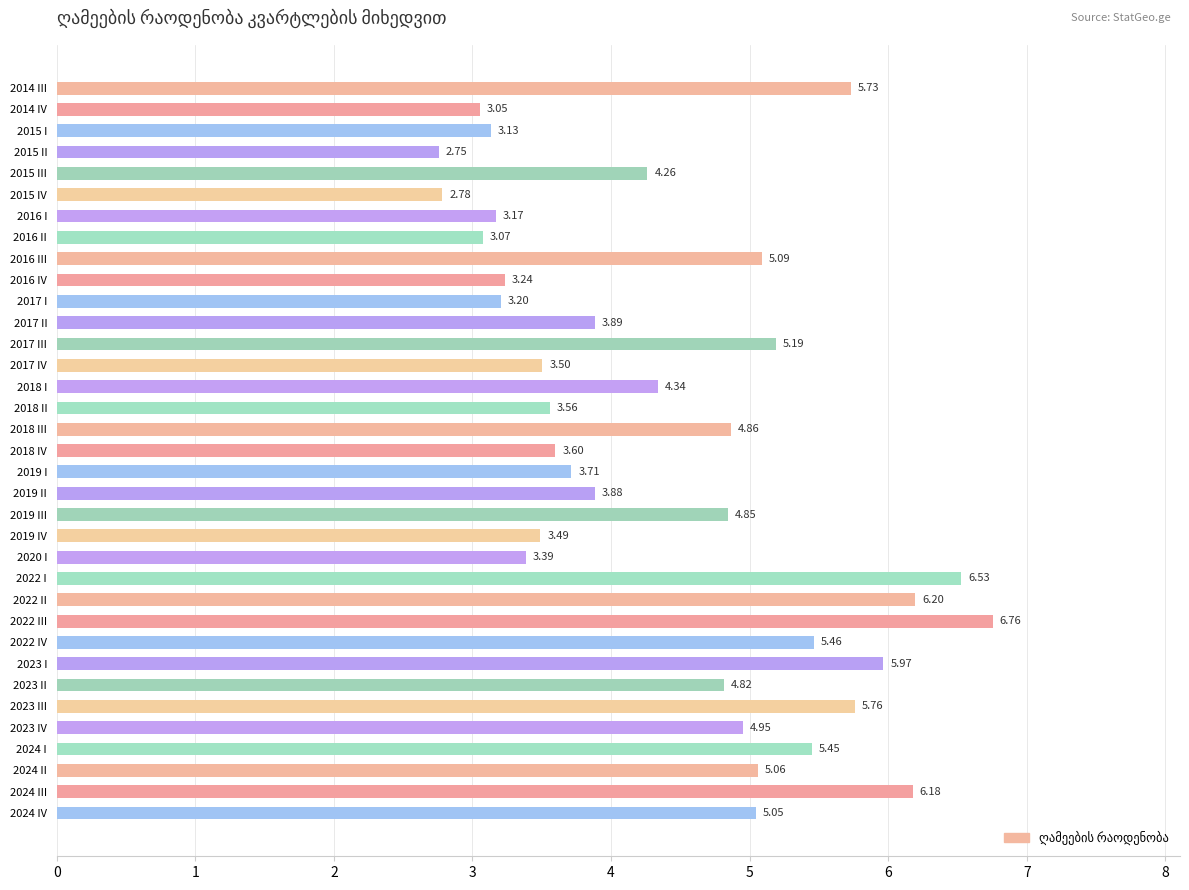

List the labels in order of value, smallest first.

2015 II, 2015 IV, 2014 IV, 2016 II, 2015 I, 2016 I, 2017 I, 2016 IV, 2020 I, 2019 IV, 2017 IV, 2018 II, 2018 IV, 2019 I, 2019 II, 2017 II, 2015 III, 2018 I, 2023 II, 2019 III, 2018 III, 2023 IV, 2024 IV, 2024 II, 2016 III, 2017 III, 2024 I, 2022 IV, 2014 III, 2023 III, 2023 I, 2024 III, 2022 II, 2022 I, 2022 III